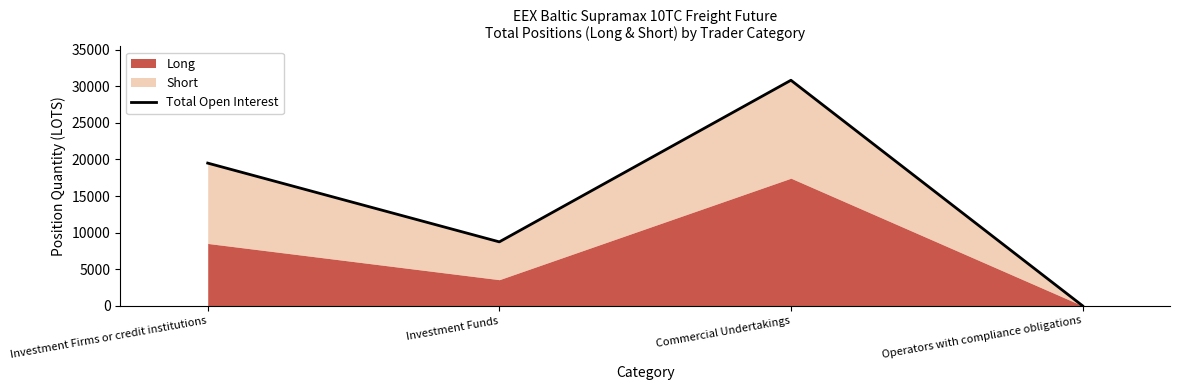

What is the difference between the maximum and minimum values?

30834.7